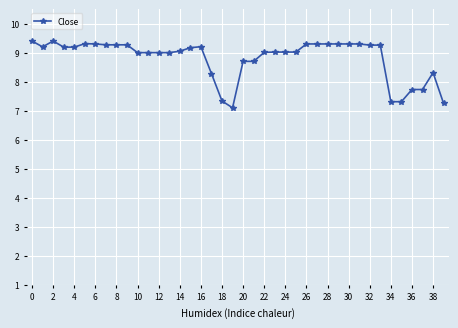

What is the difference between the second highest and minimum values?

2.3